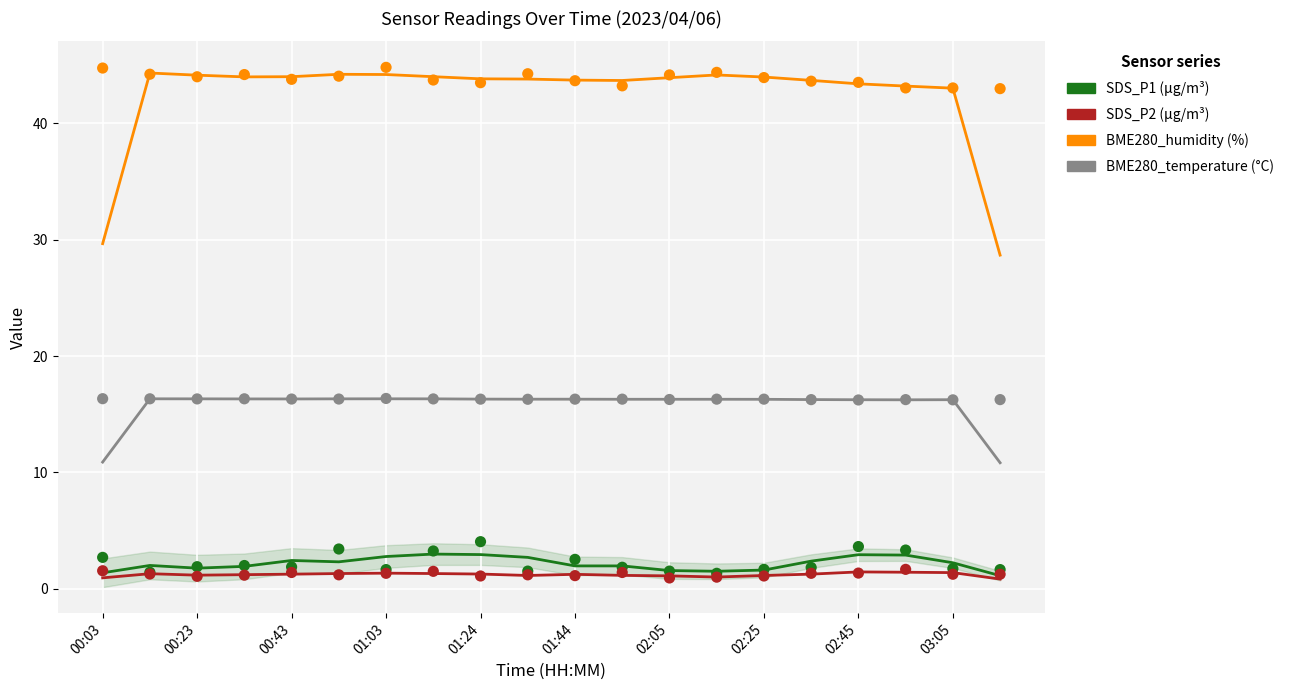

At which category is the sum across all series the highest?

00:03